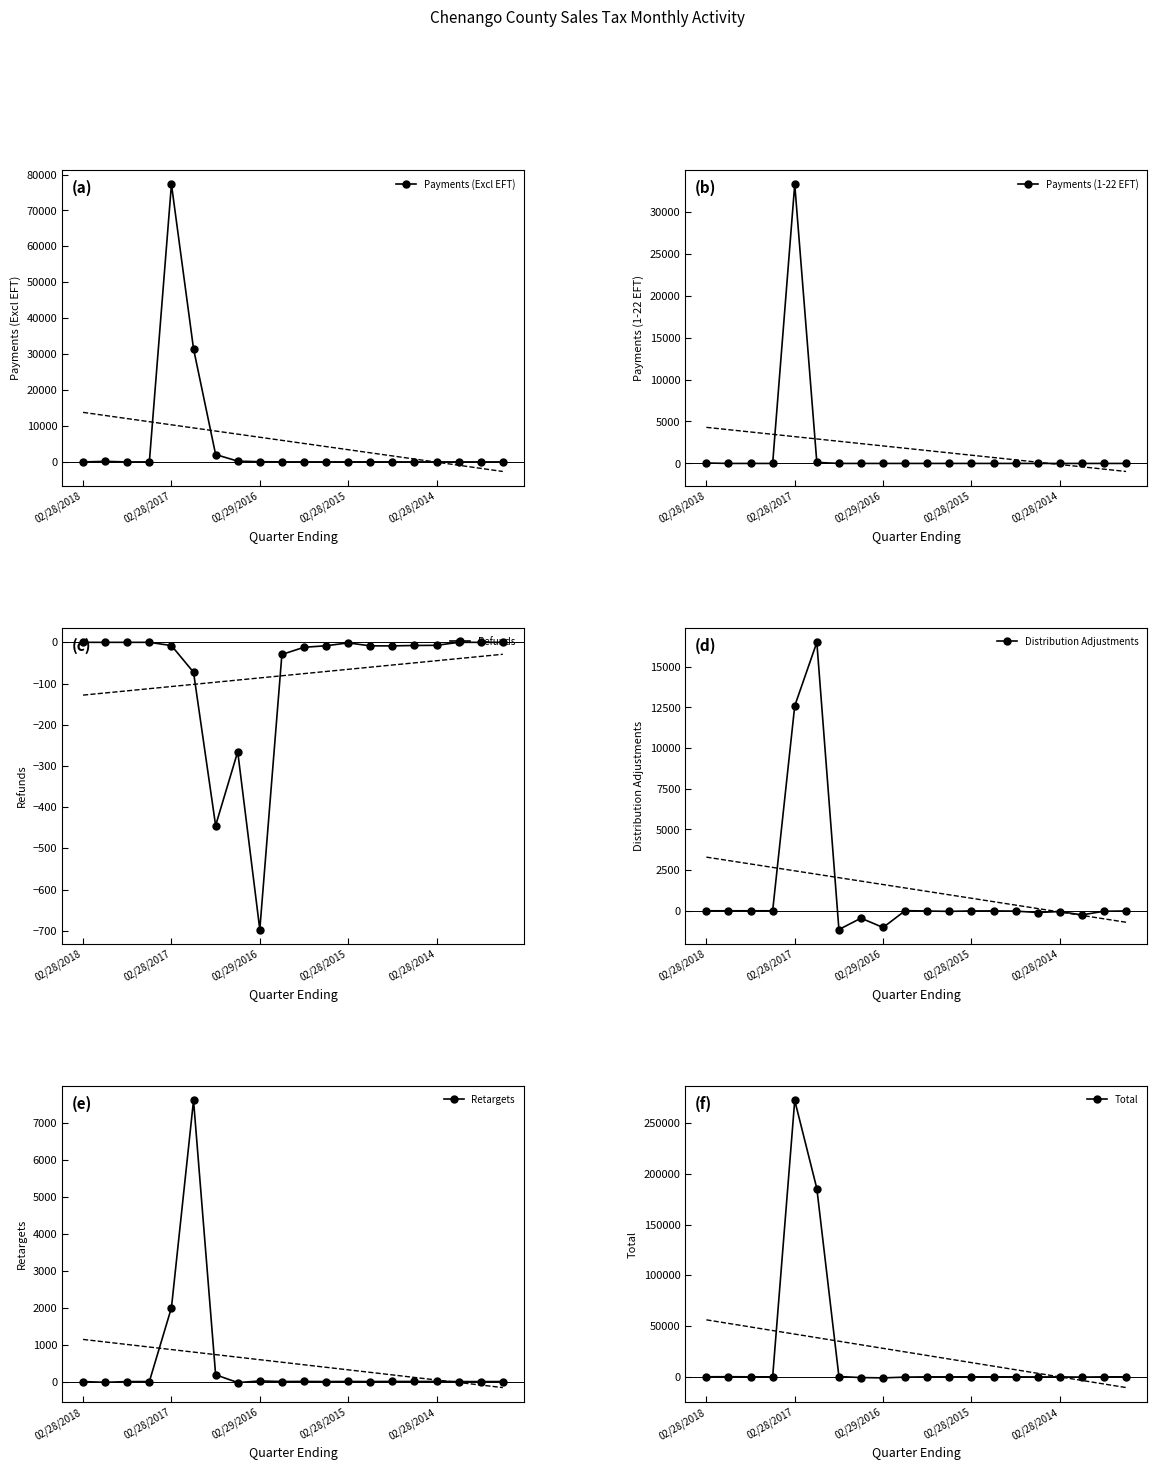

What is the minimum value for Refunds?

-696.8